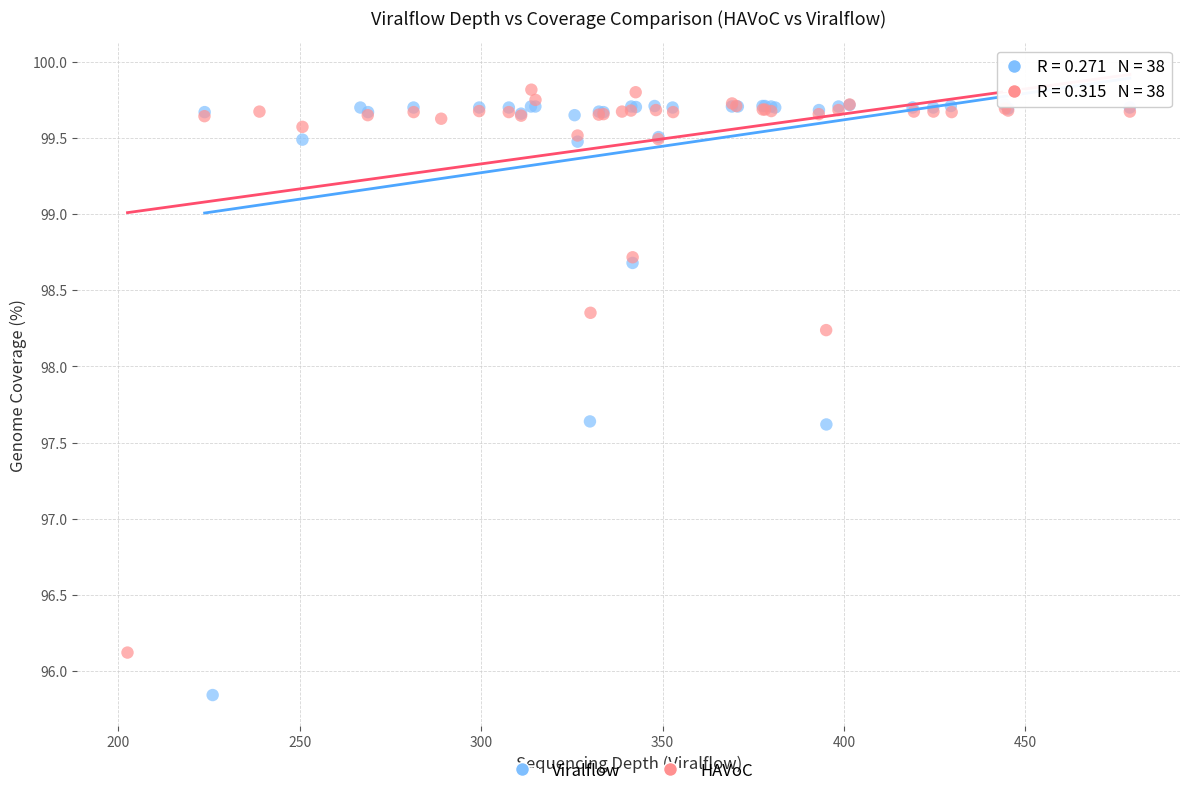

Which series reaches the maximum Y coordinate?

HAVoC